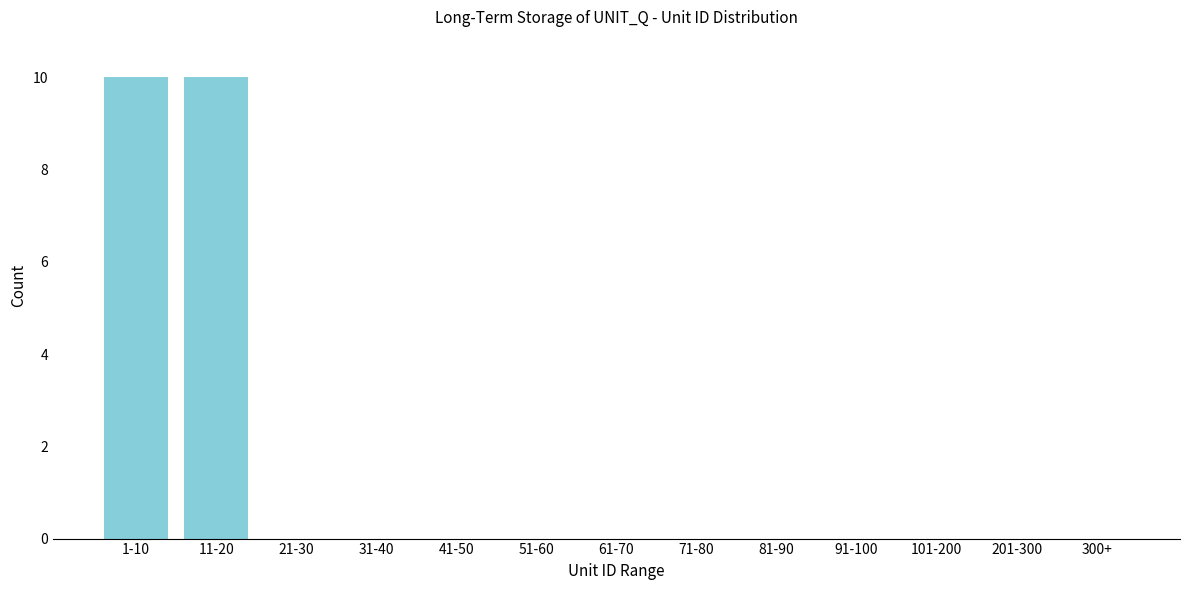

Reading right to left, extract all data points from this chart.

300+=0	201-300=0	101-200=0	91-100=0	81-90=0	71-80=0	61-70=0	51-60=0	41-50=0	31-40=0	21-30=0	11-20=10	1-10=10